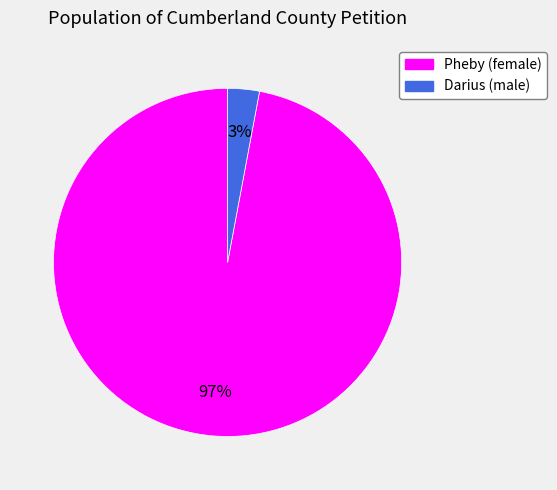

How many segments does this pie chart have?

2